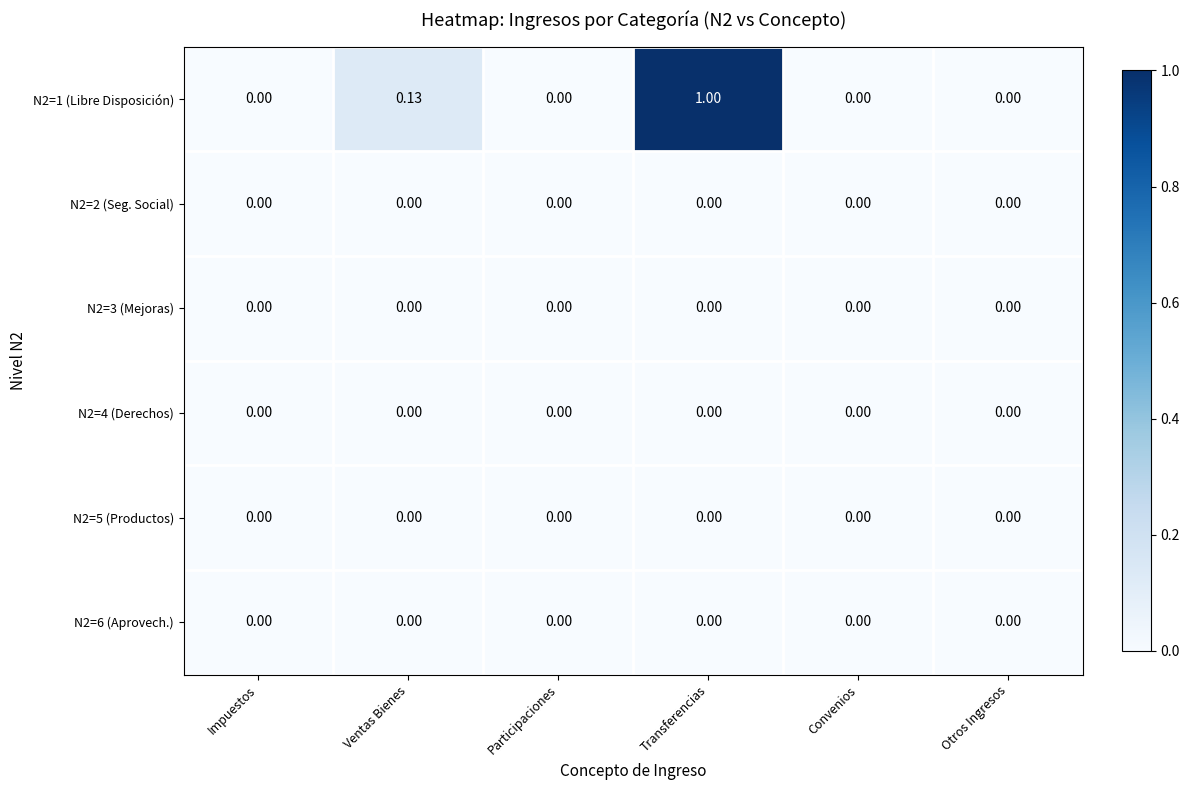

At which category is the sum across all series the highest?

Transferencias